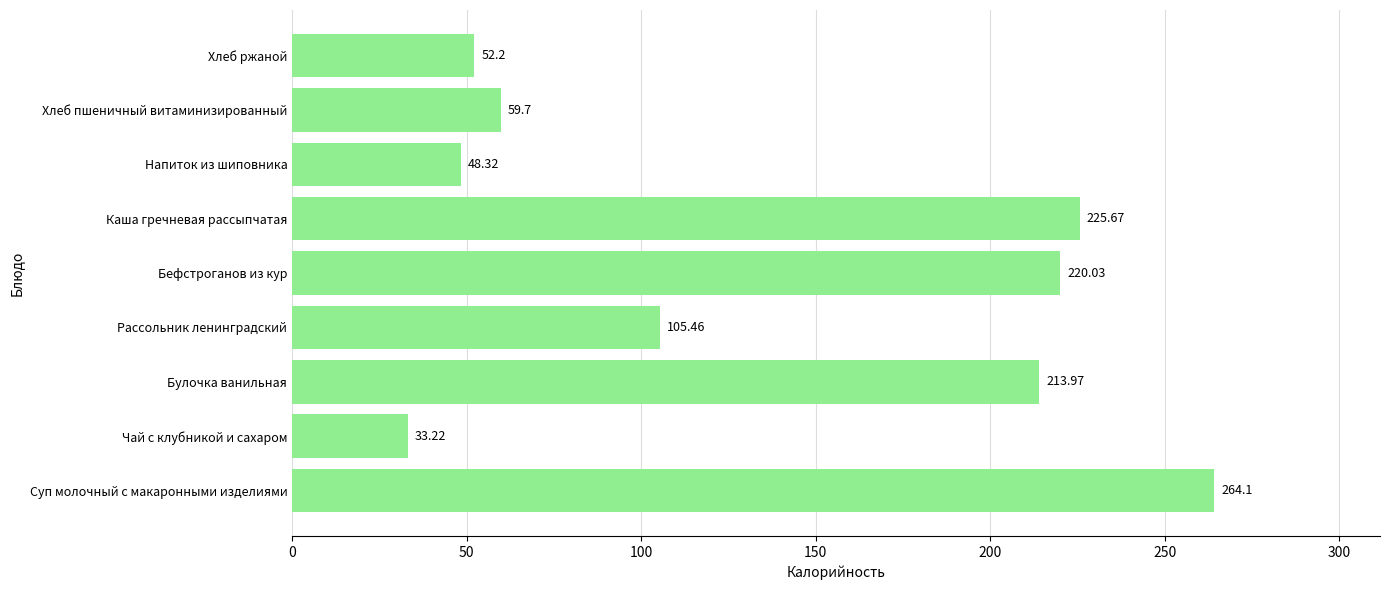

What is the sum of all values?

1222.7